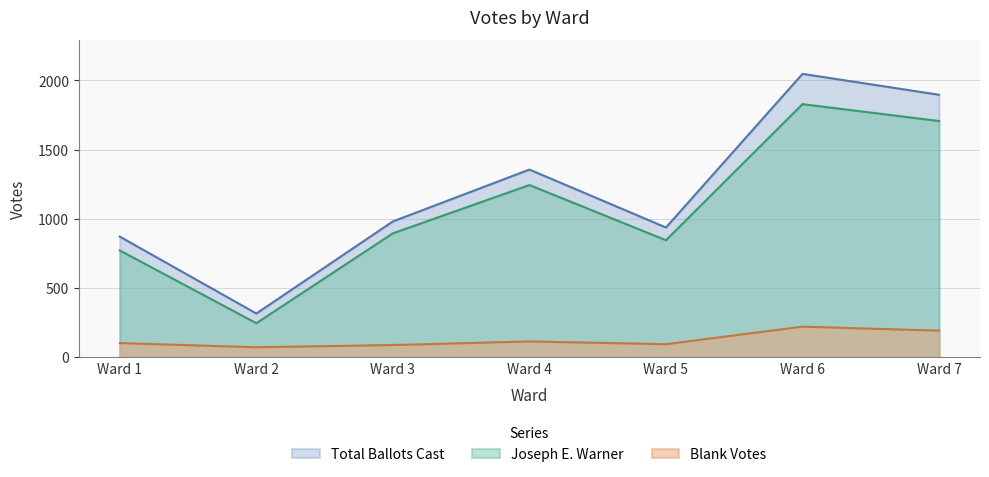

Rank the series by their maximum value, from highest to lowest.

Total Ballots Cast, Joseph E. Warner, Blank Votes